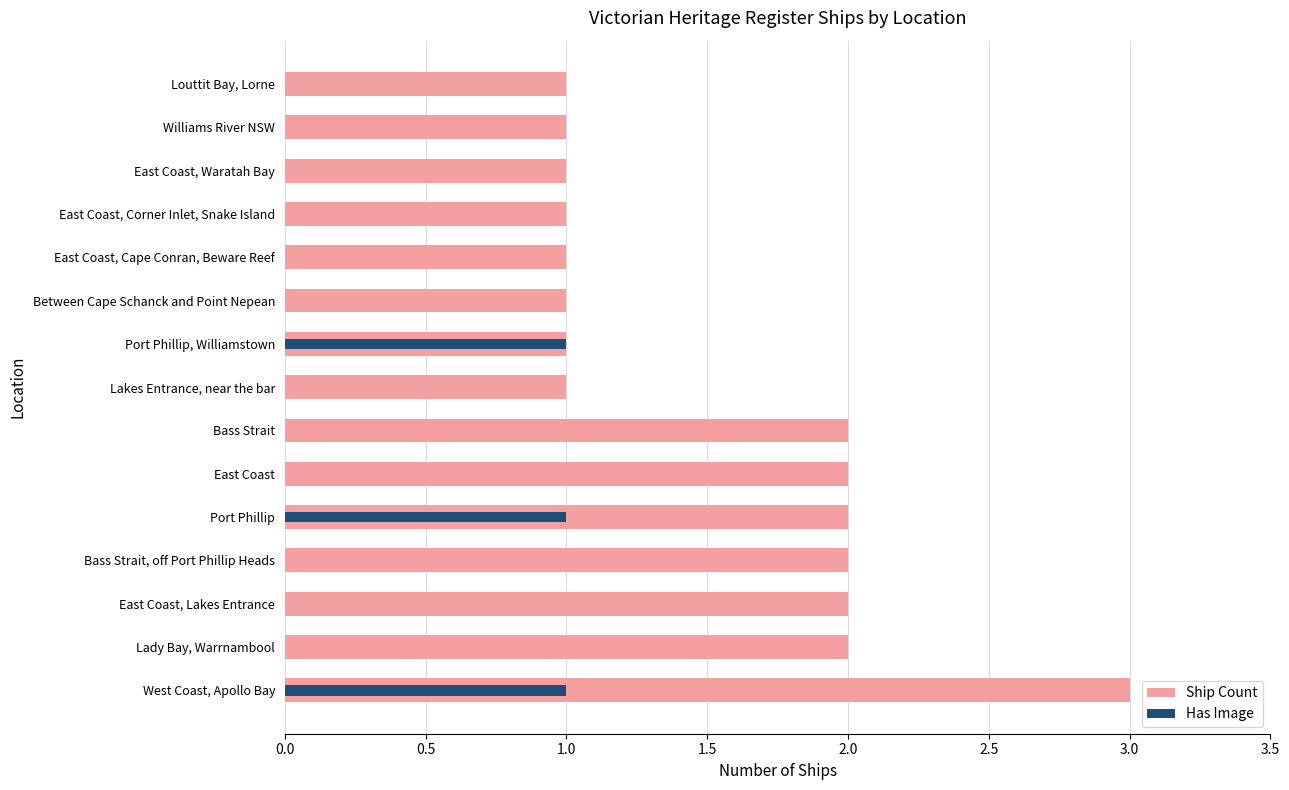

Between Williams River NSW and East Coast, Corner Inlet, Snake Island, which is larger?

Williams River NSW